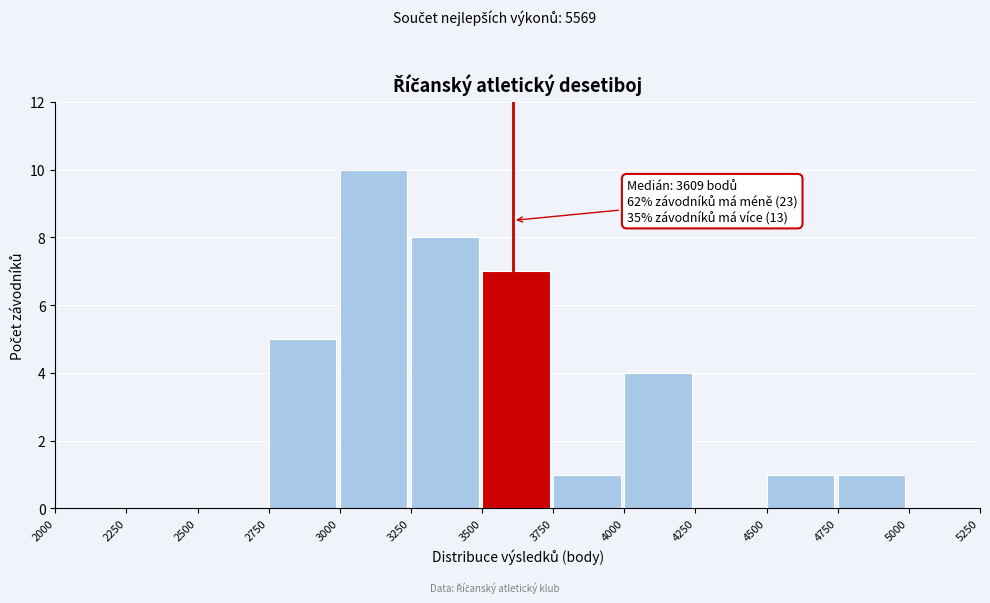

Which range on the x-axis has the tallest bar?

3000 to 3250